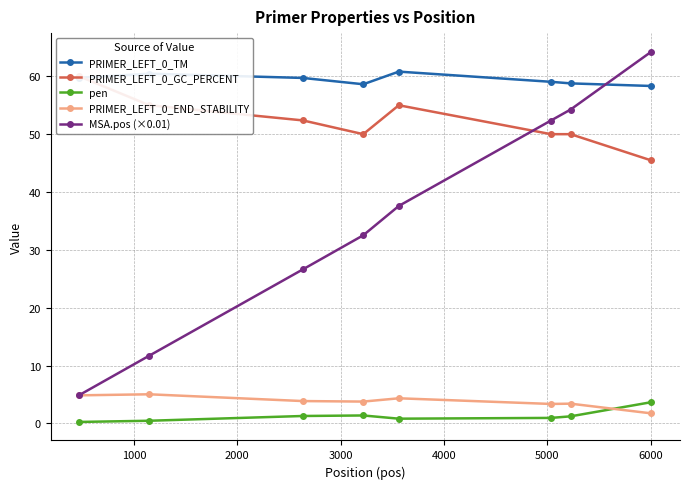

What is the minimum value for PRIMER_LEFT_0_END_STABILITY?

1.7